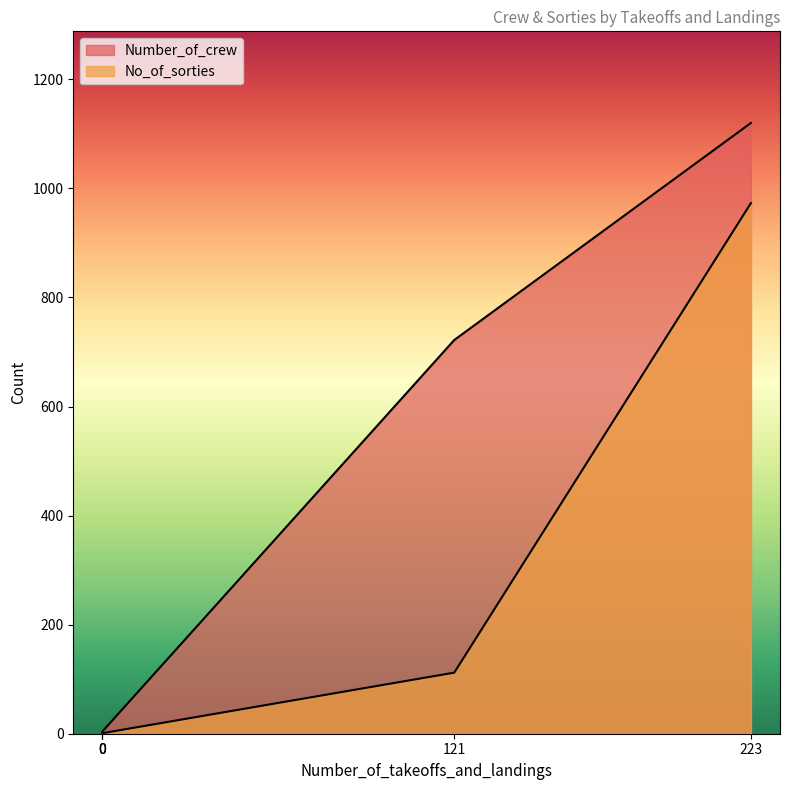

True or false: Number_of_crew has a value of 5 at 0.

False